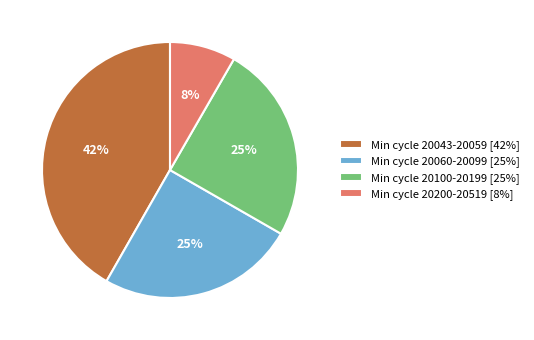

Approximately how many times larger is the value at Min cycle 20043-20059 [42%] compared to Min cycle 20060-20099 [25%]?

1.7